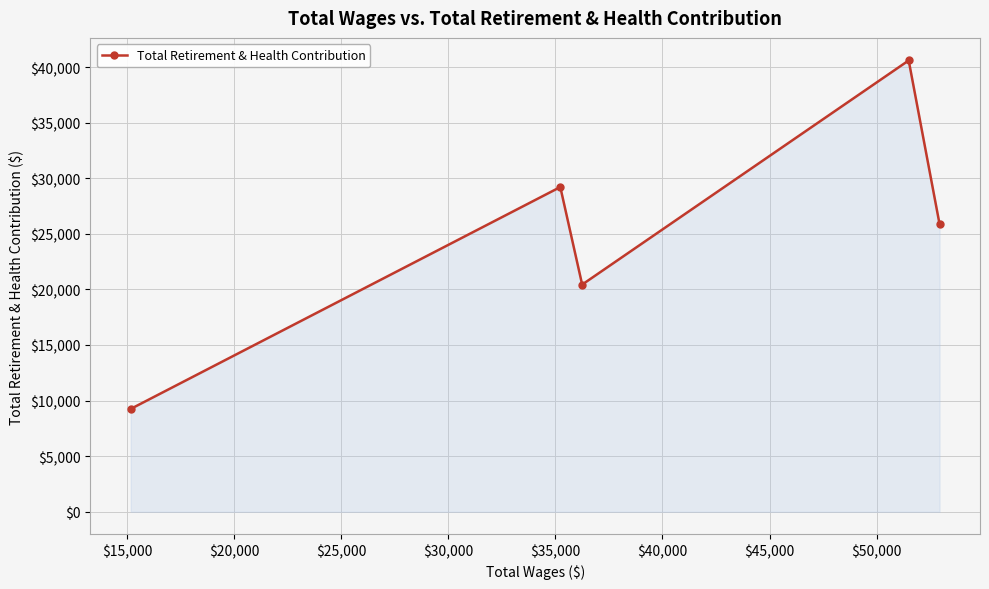

How many points are lower than both their immediate neighbors (excluding endpoints)?

1